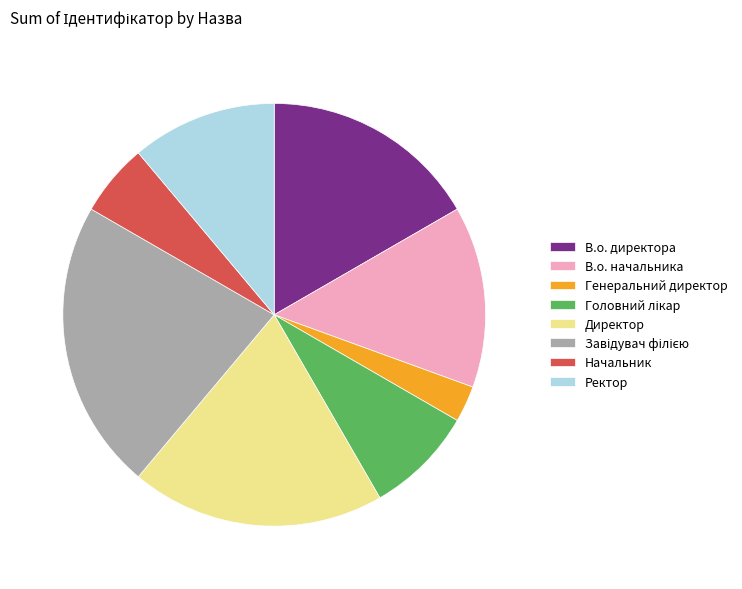

Which has a higher value, В.о. начальника or Директор?

Директор